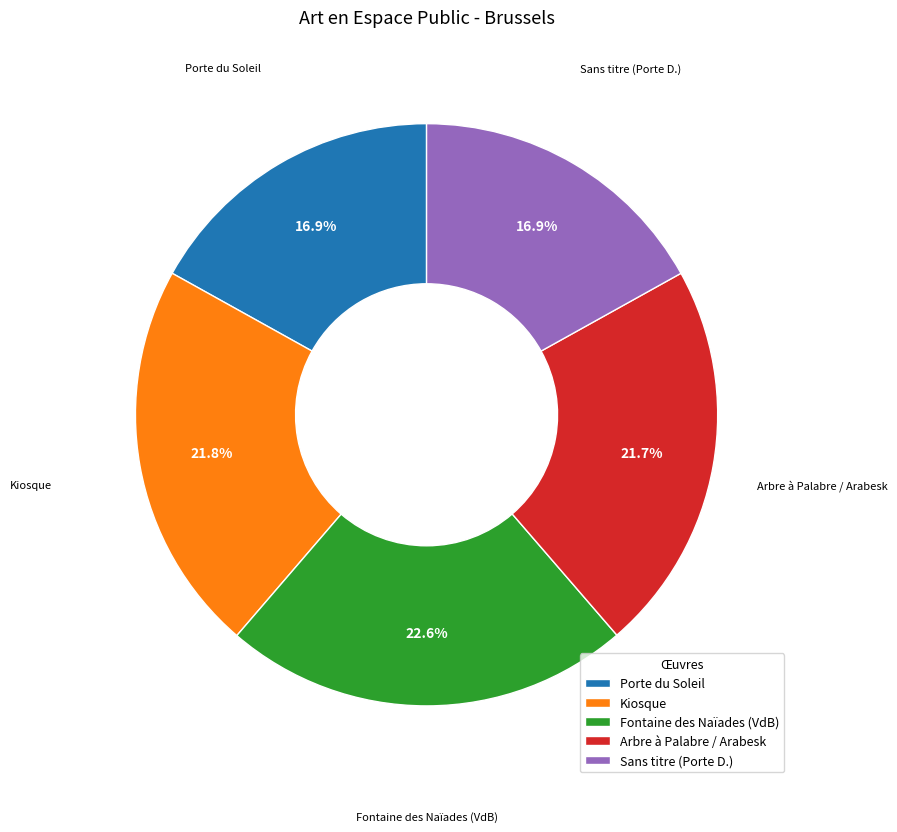

Is Kiosque the majority of the pie?

No